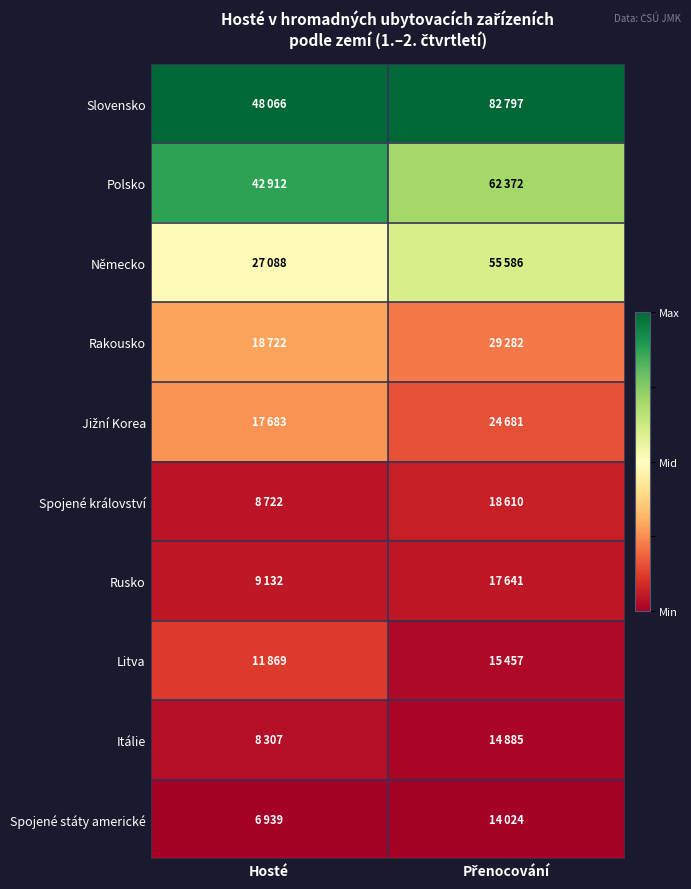

Rank the series at Přenocování from highest to lowest value.

Slovensko, Polsko, Německo, Rakousko, Jižní Korea, Spojené království, Rusko, Litva, Itálie, Spojené státy americké